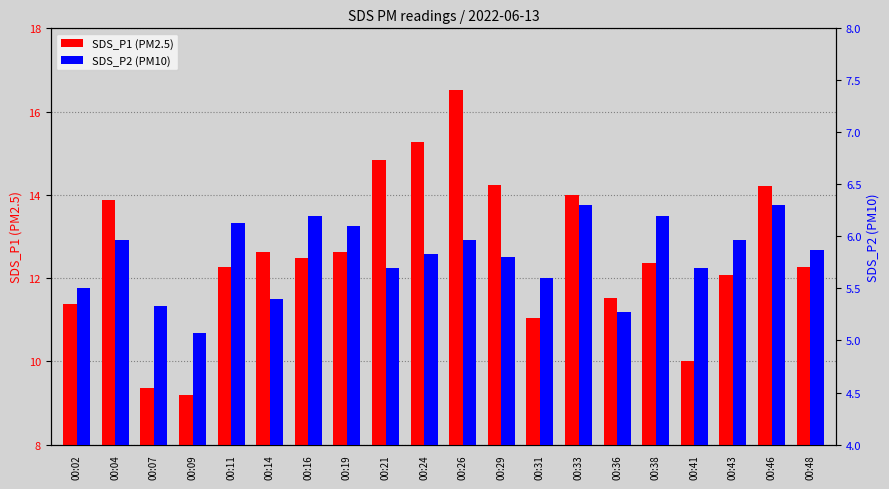

What is the sum of the SDS_P2 (PM10) values at 00:11 and 00:07?

11.5